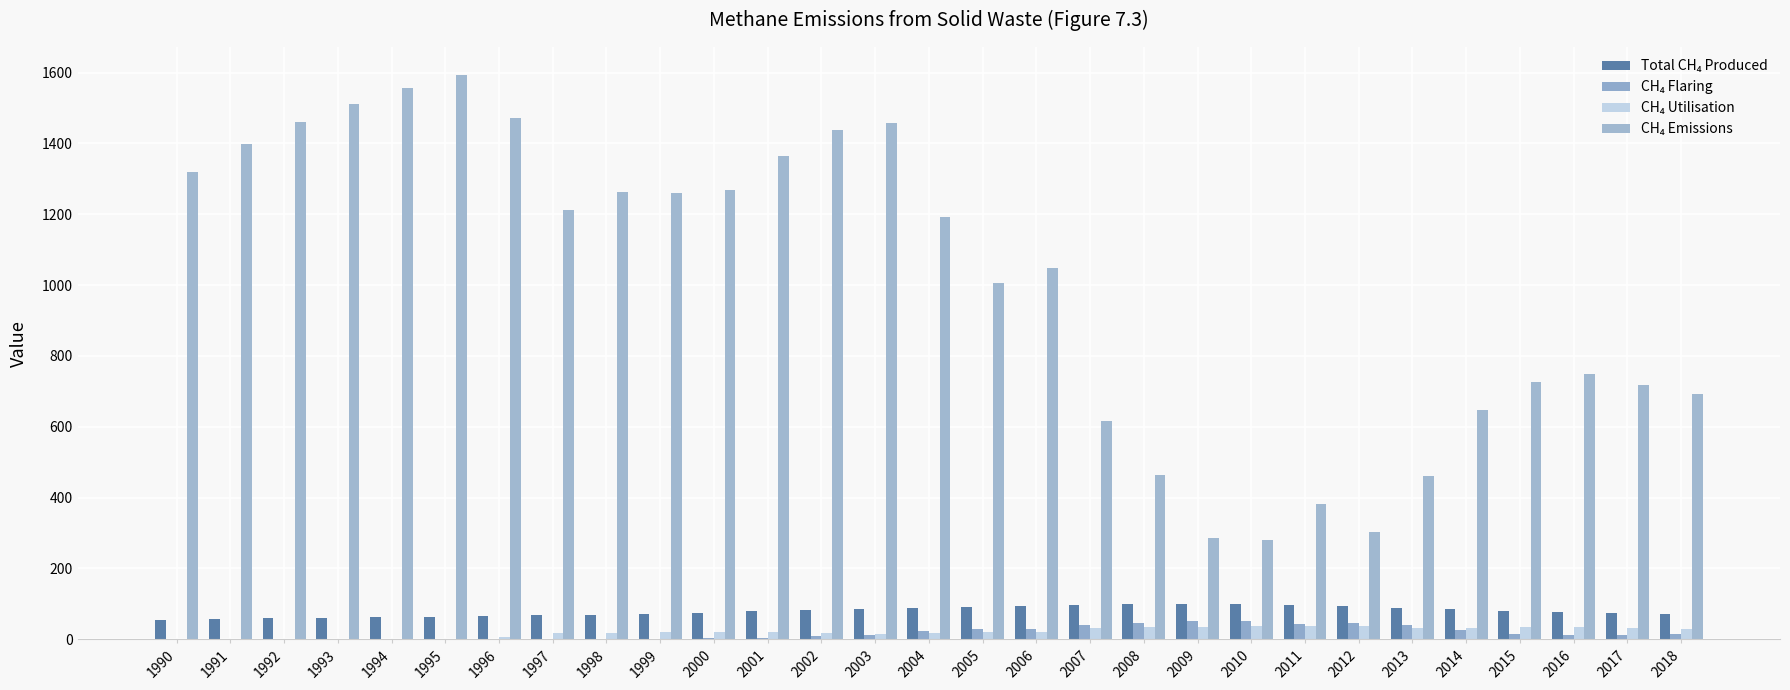

Reading left to right, extract all data points from this chart.

Total CH₄ Produced: 52.7	55.9	58.5	60.4	62.2	63.7	65.4	67.5	68.9	70.9	74.4	78.6	82.4	85.2	87.6	89.9	92.4	95.6	98.1	98.8	98.1	96.2	93.3	89.2	84.3	79.8	76.4	73.5	70.1
CH₄ Flaring: 0.0	0.0	0.0	0.0	0.0	0.0	0.6	0.6	0.8	1.1	3.9	3.9	8.8	13.1	23.2	28.6	29.0	40.4	46.6	52.1	49.9	44.2	45.1	39.0	25.5	15.6	13.1	12.0	14.2
CH₄ Utilisation: 0.0	0.0	0.0	0.0	0.0	0.0	5.9	18.4	17.6	19.3	19.8	20.2	16.1	13.8	16.7	20.9	21.3	30.6	32.9	35.4	37.1	36.7	36.1	31.7	32.8	35.1	33.3	32.7	28.2
CH₄ Emissions: 1318.1	1398.6	1461.4	1510.6	1556.1	1592.8	1471.9	1212.7	1263.4	1261.3	1268.2	1364.5	1437.6	1457.1	1190.9	1007.0	1049.3	616.0	463.8	284.8	278.6	381.6	302.8	461.0	648.1	726.9	749.6	717.9	692.7